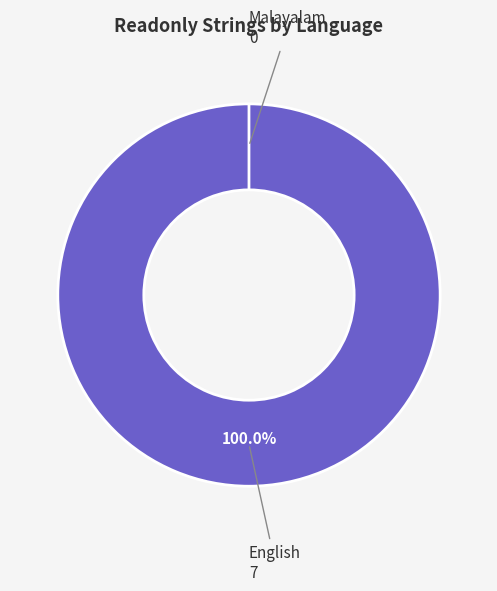

To the nearest percent, what is the difference between the Malayalam and English slice percentages?

100%